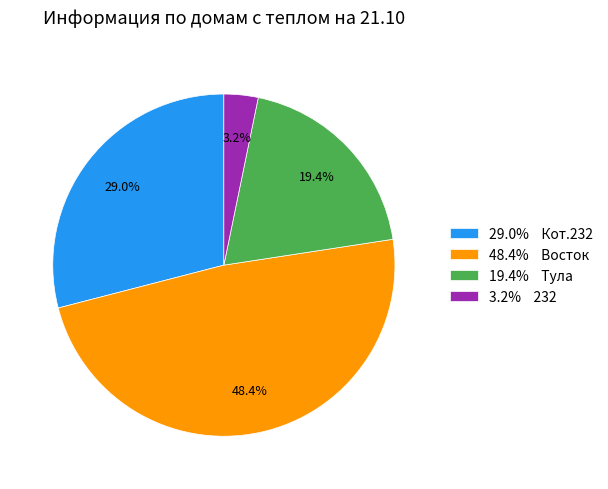

How much of the chart is everything except 29.0% Кот.232?

71.0%